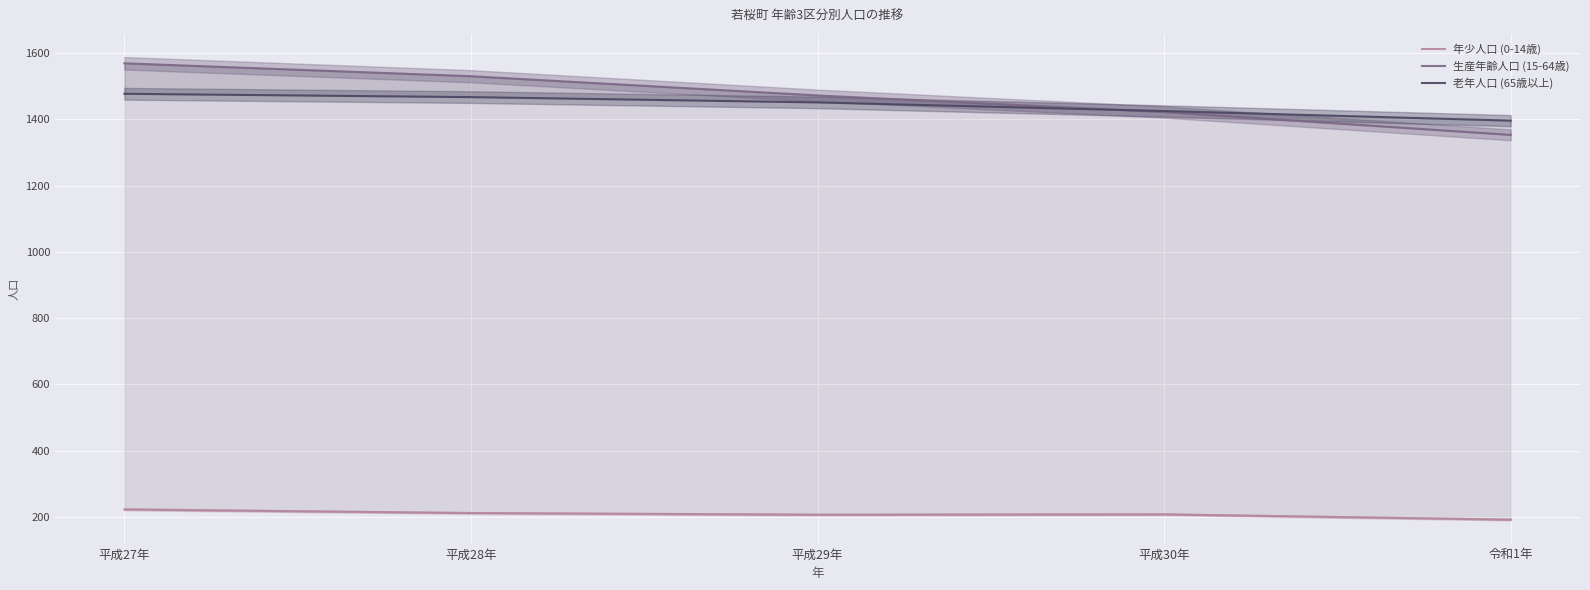

Reading left to right, list all the values displayed in this chart.

年少人口 (0-14歳): 平成27年=223	平成28年=212	平成29年=207	平成30年=208	令和1年=192
生産年齢人口 (15-64歳): 平成27年=1569	平成28年=1530	平成29年=1472	平成30年=1422	令和1年=1353
老年人口 (65歳以上): 平成27年=1477	平成28年=1467	平成29年=1451	平成30年=1425	令和1年=1396